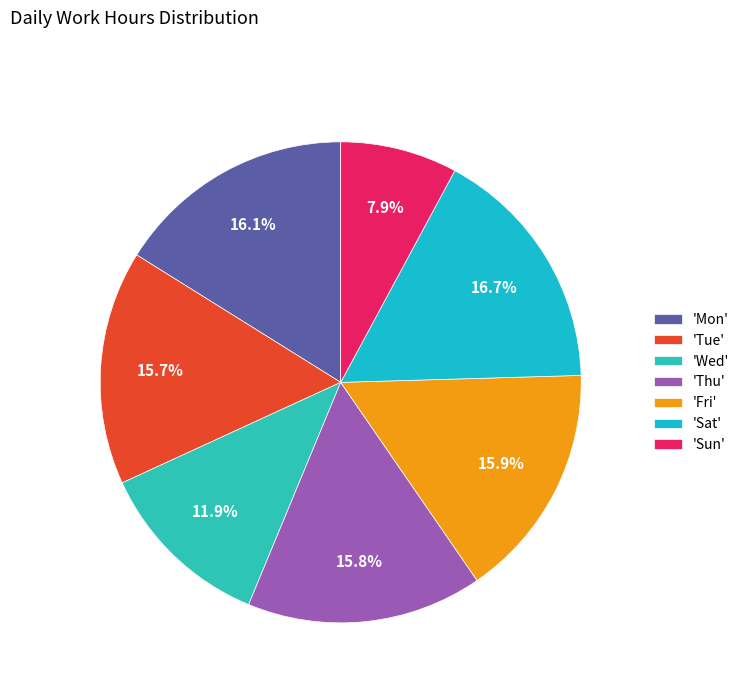

What is the smallest slice in the pie chart?

'Sun'